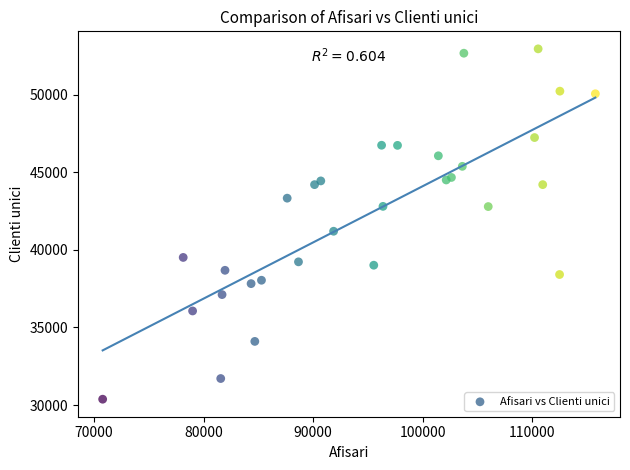

What Y value in the scatter plot is closest to 41664?

41199